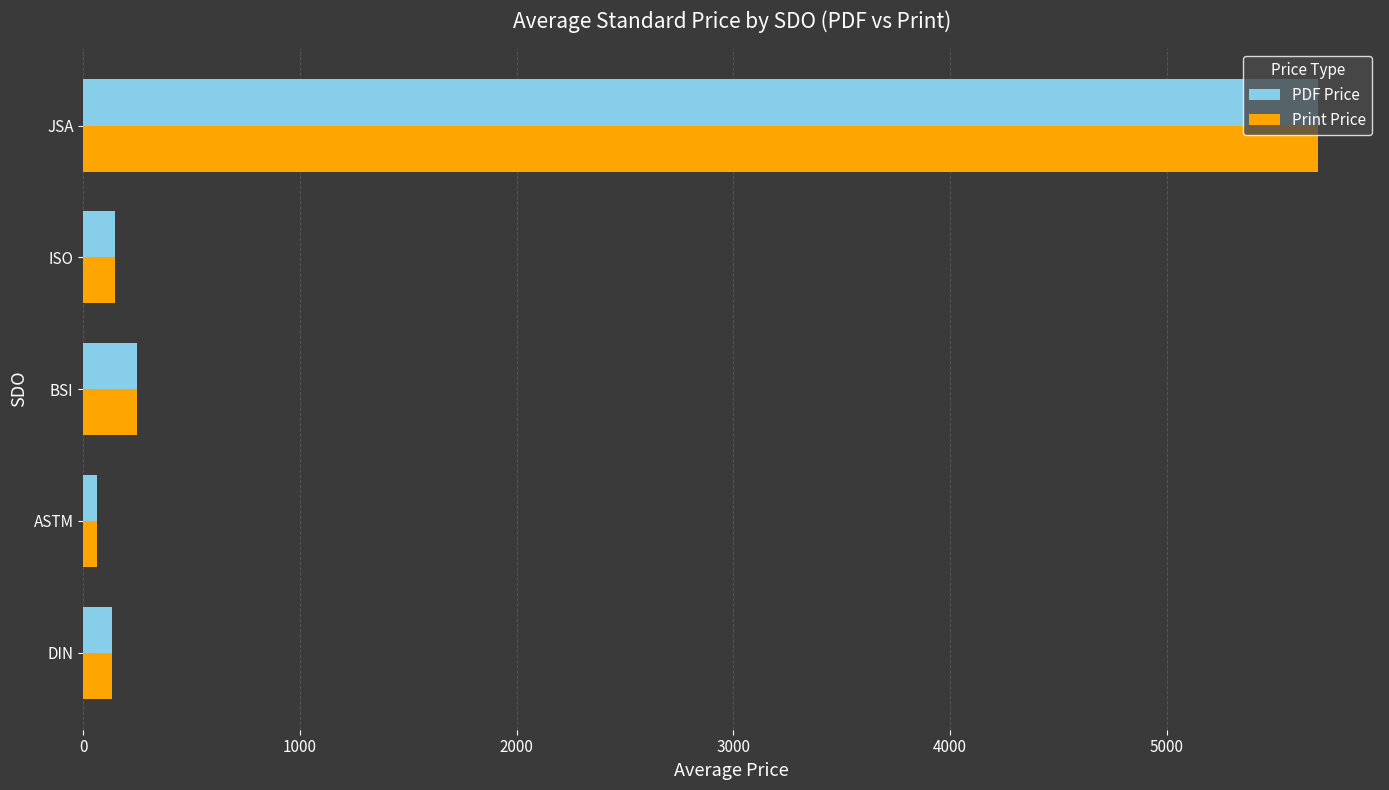

Where is Print Price nearest to the value 2881?

BSI